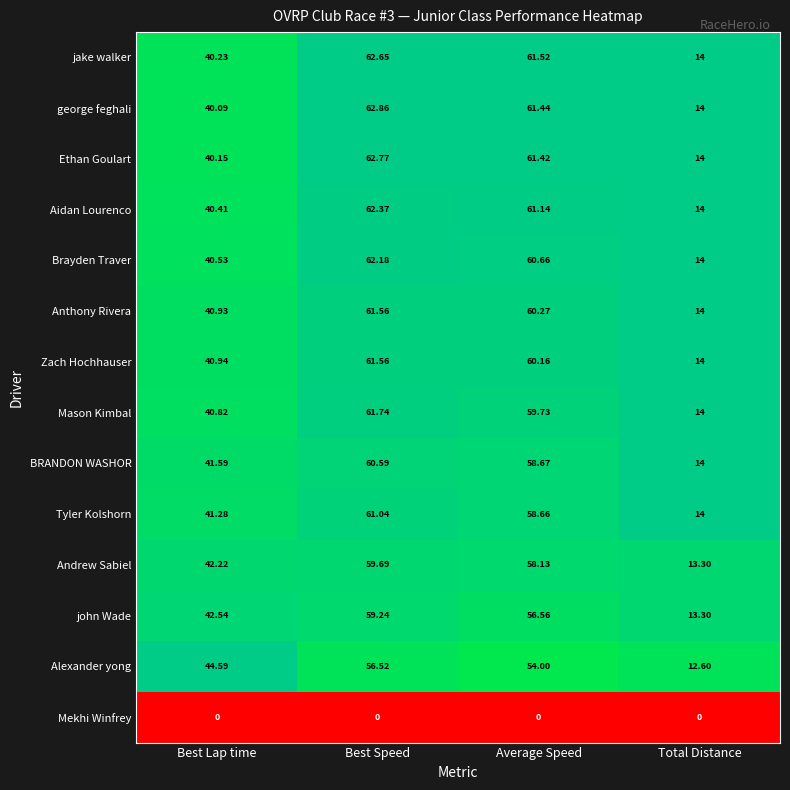

At Best Lap time, list the series in order from smallest to largest.

Mekhi Winfrey, george feghali, Ethan Goulart, jake walker, Aidan Lourenco, Brayden Traver, Mason Kimbal, Anthony Rivera, Zach Hochhauser, Tyler Kolshorn, BRANDON WASHOR, Andrew Sabiel, john Wade, Alexander yong